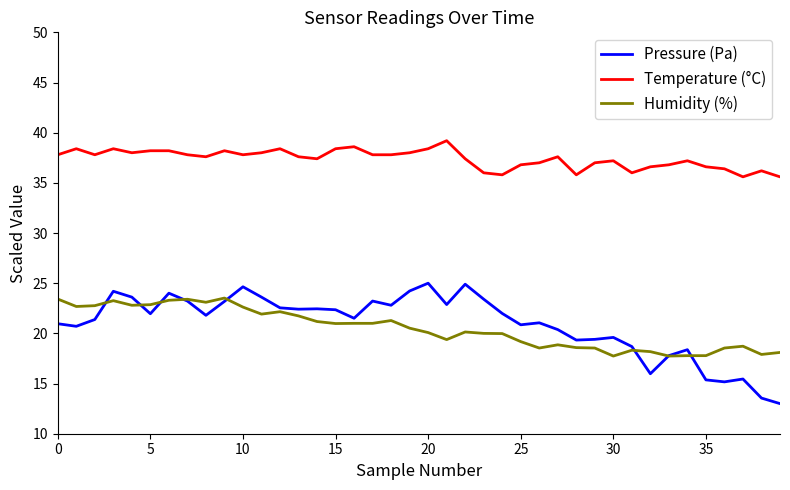

What is the minimum value for Humidity (%)?

17.7